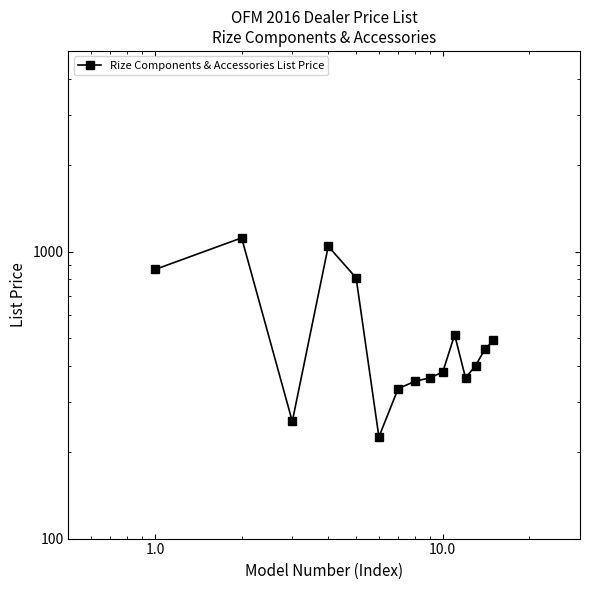

What is the value of the 1st point from the left?

866